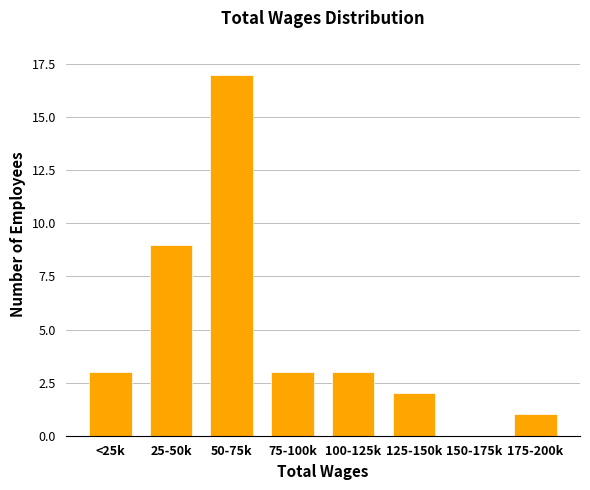

Reading right to left, list all the values displayed in this chart.

175-200k=1	150-175k=0	125-150k=2	100-125k=3	75-100k=3	50-75k=17	25-50k=9	<25k=3